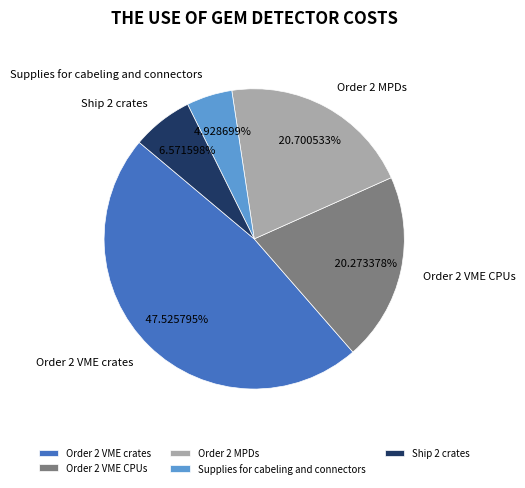

Which has a higher value, Ship 2 crates or Order 2 VME crates?

Order 2 VME crates